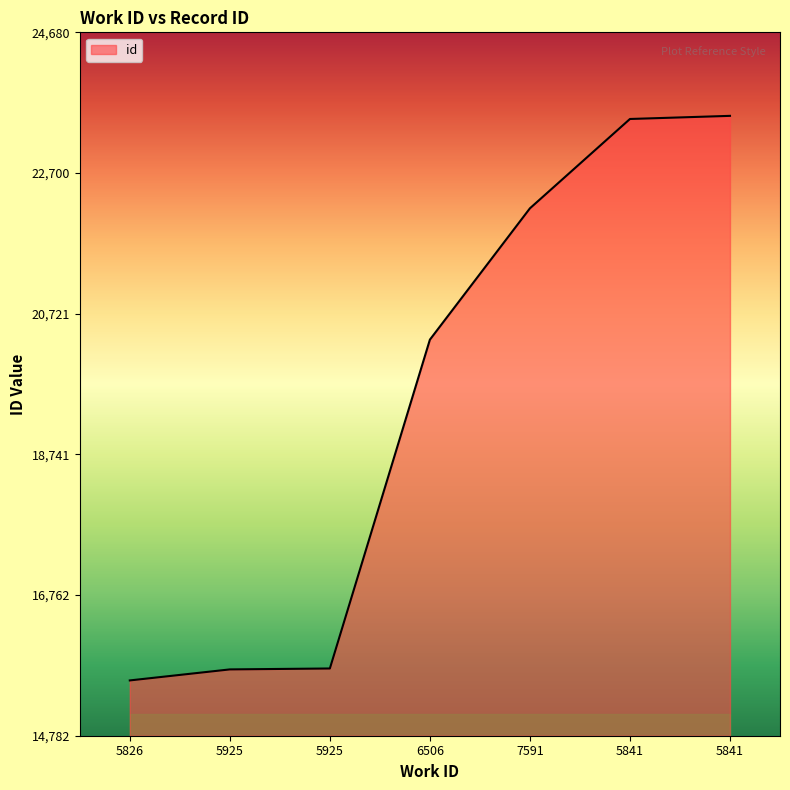

The value at 5925 is 15716. True or false?

True